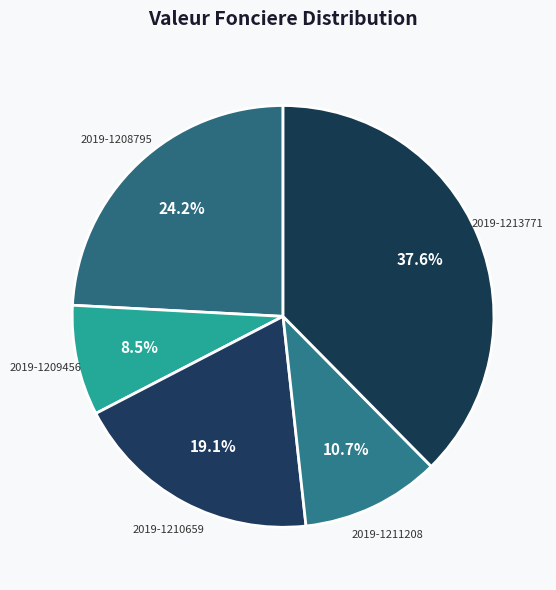

How many slices are in this pie chart?

5